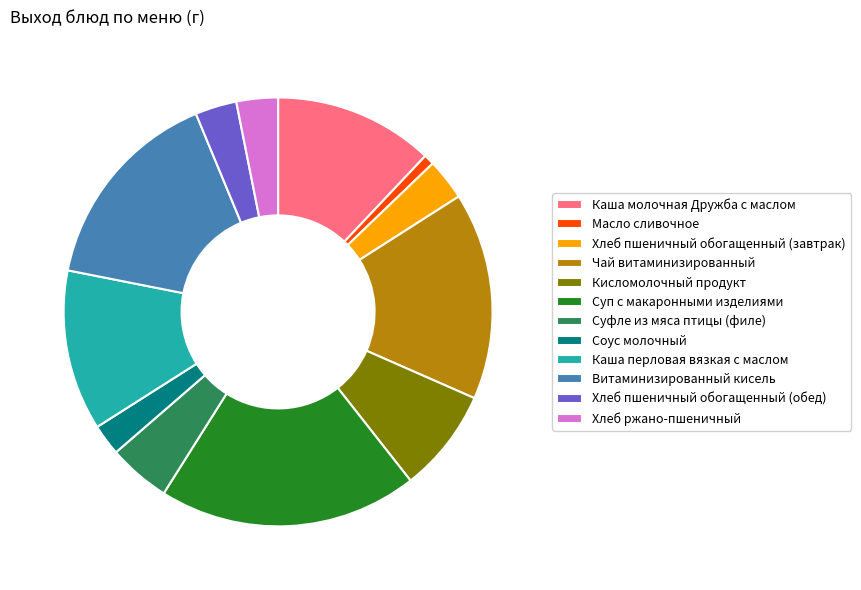

Which has a higher value, Чай витаминизированный or Суфле из мяса птицы (филе)?

Чай витаминизированный